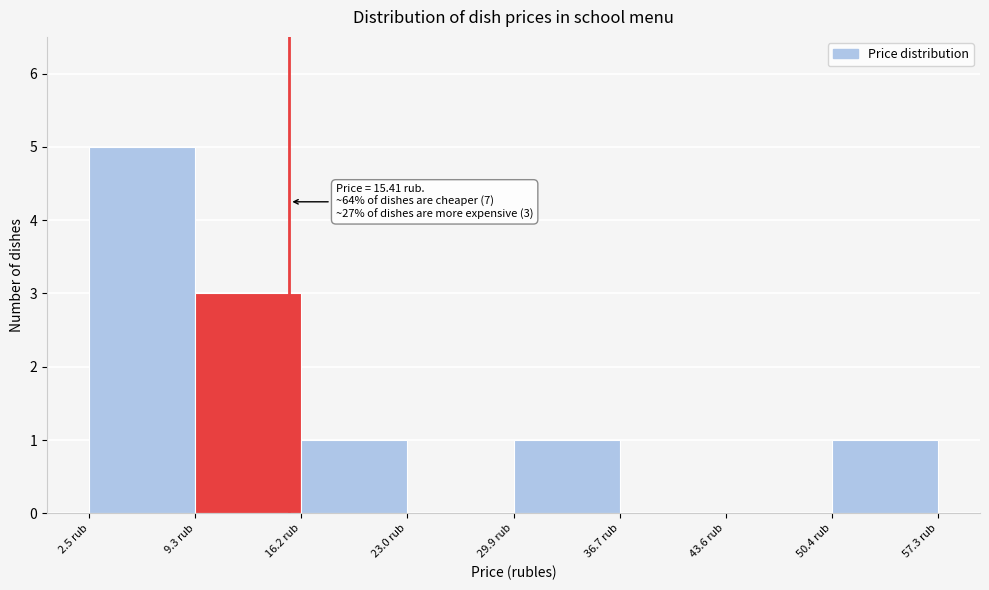

Which range on the x-axis has the tallest bar?

2 to 9